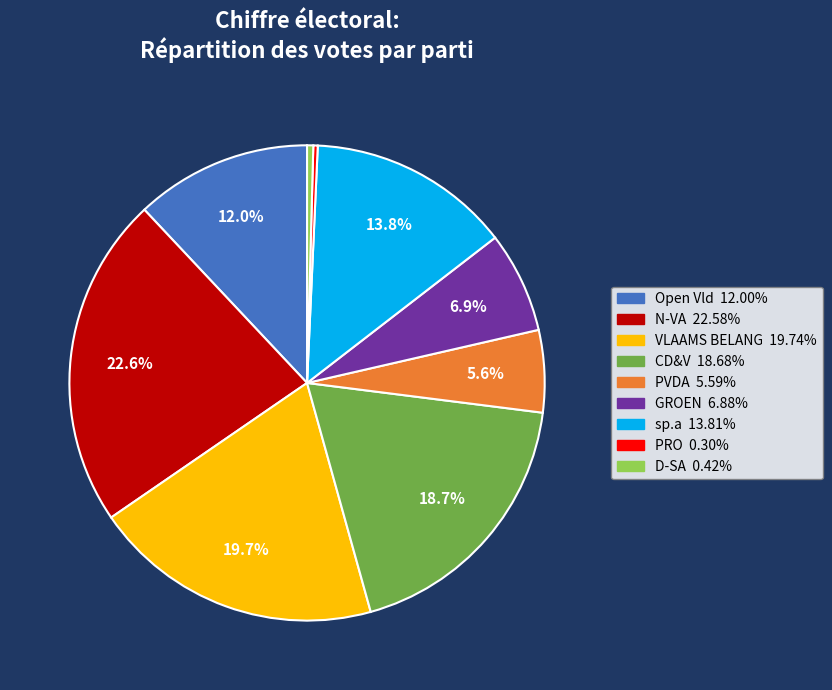

How many slices are in this pie chart?

9